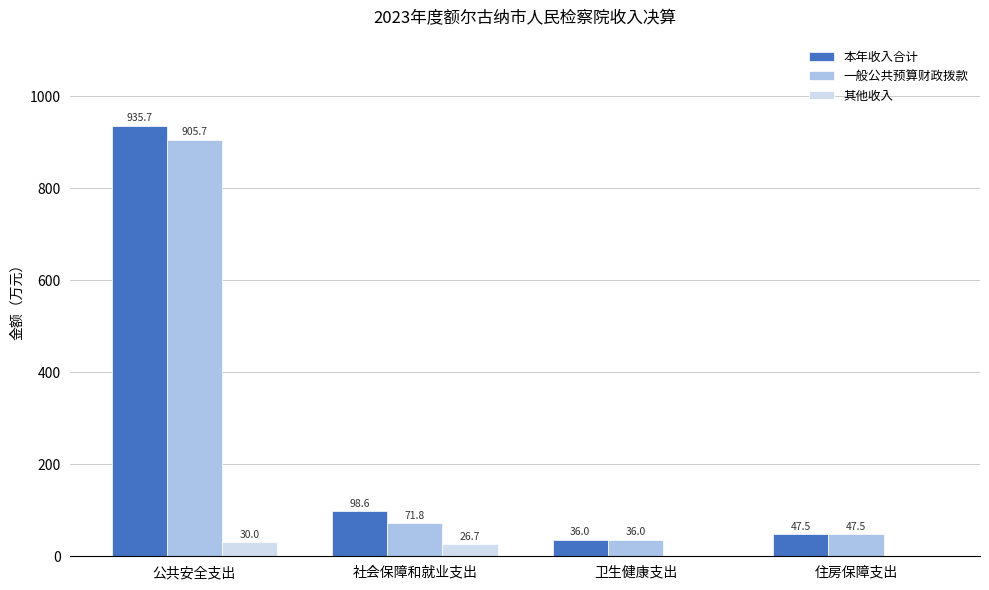

The value of 本年收入合计 at 社会保障和就业支出 is 63.1. True or false?

False